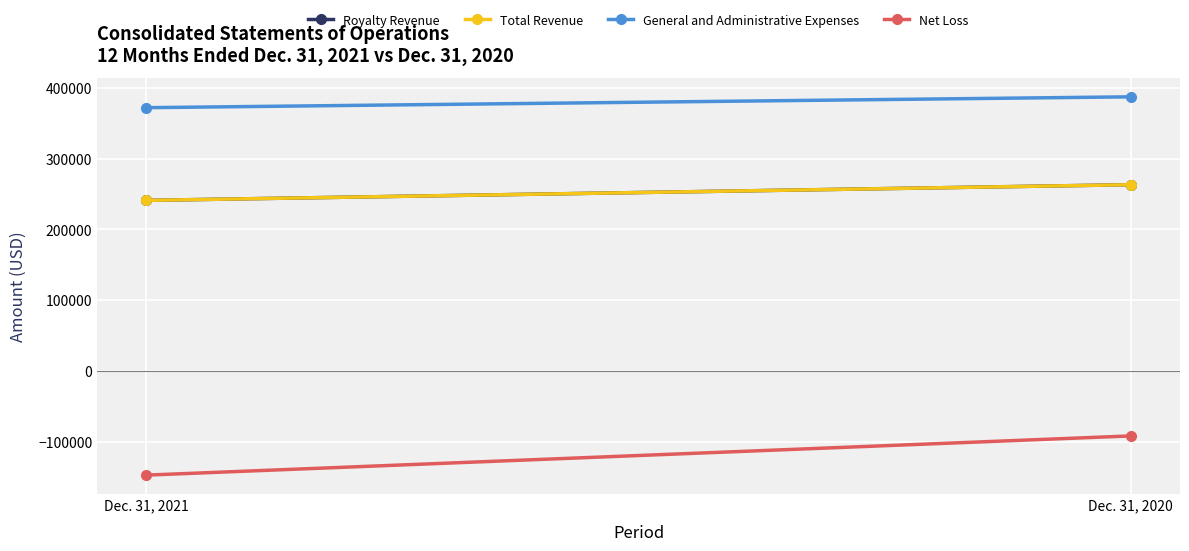

What are all the series names shown in the legend?

Royalty Revenue, Total Revenue, General and Administrative Expenses, Net Loss